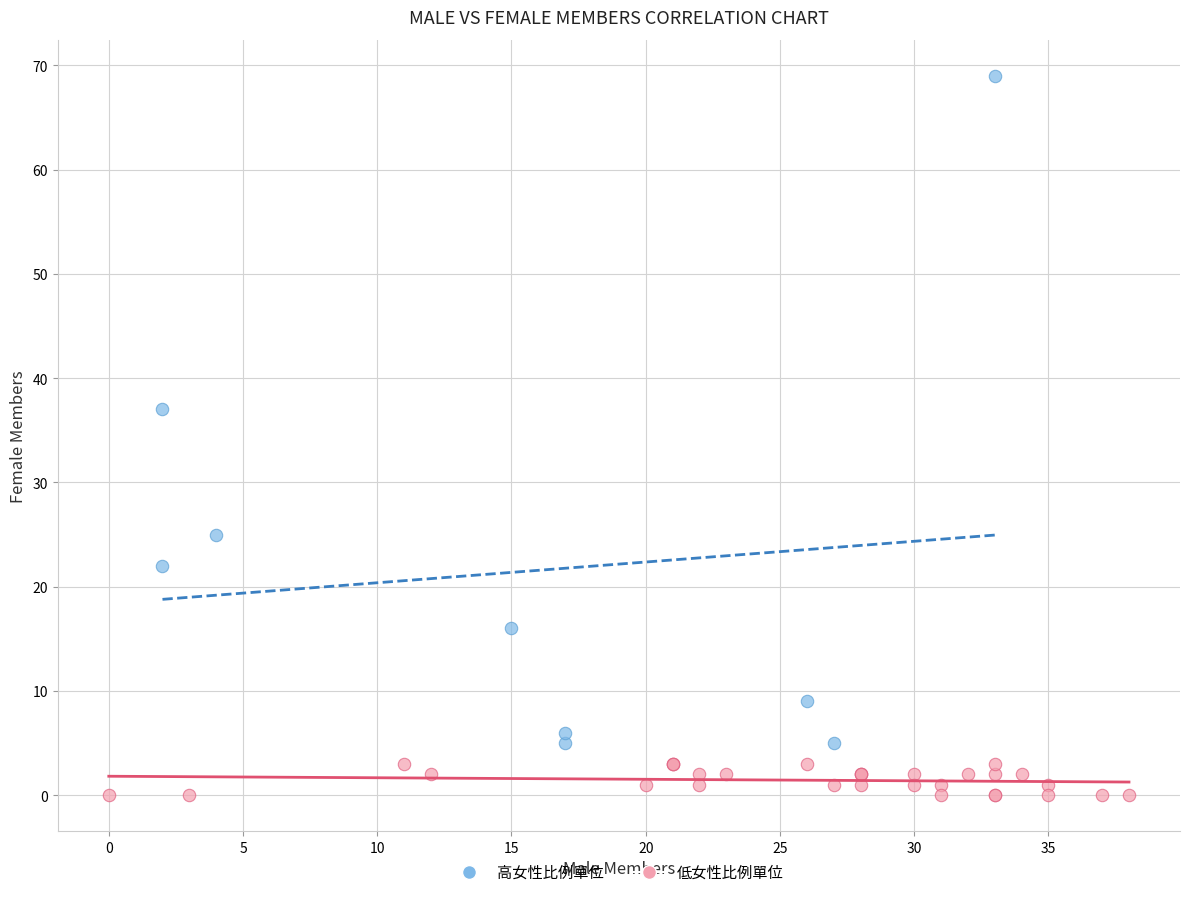

Which series reaches the maximum Y coordinate?

高女性比例單位